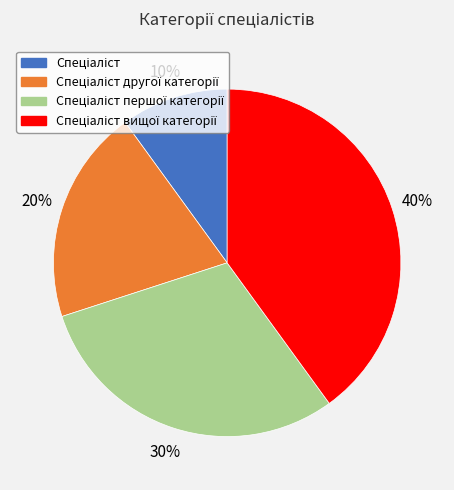

Is there any slice that represents more than half of the pie?

No